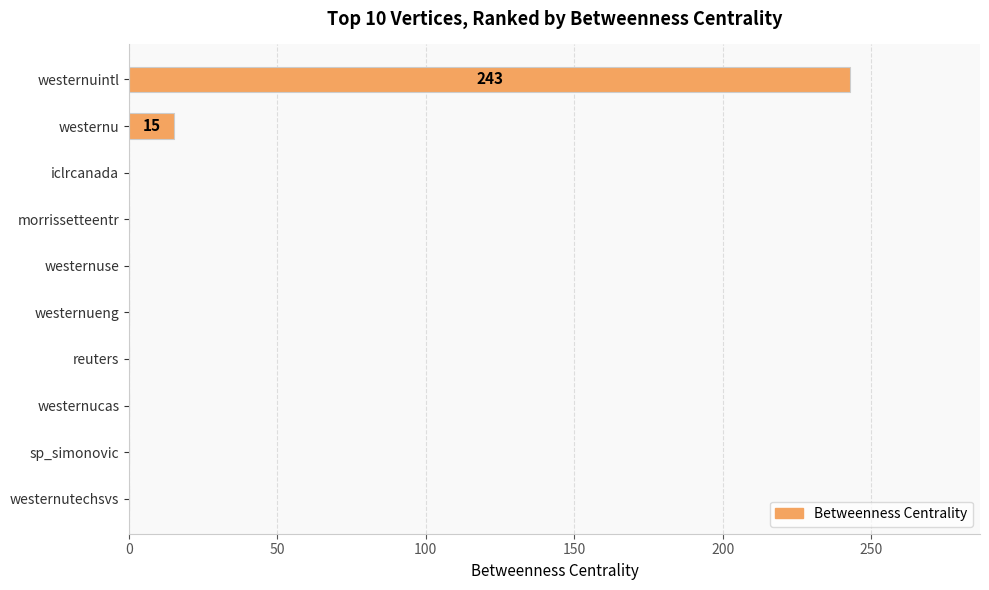

Where is the data nearest to the value 121?

westernu